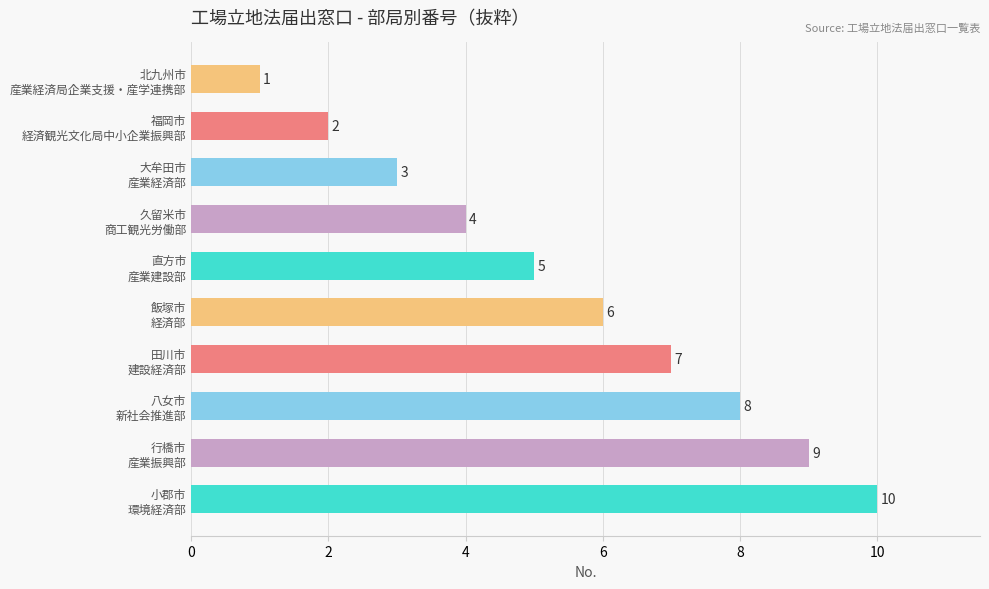

What is the sum of the values at 北九州市 産業経済局企業支援・産学連携部 and 八女市 新社会推進部?

9